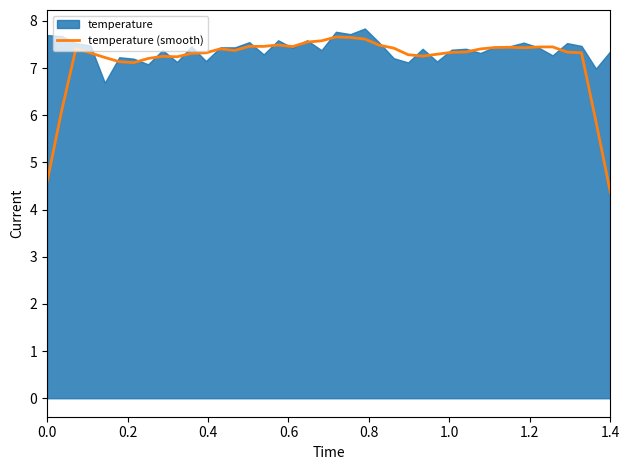

What is the lowest value of the temperature (smooth) series?

4.4